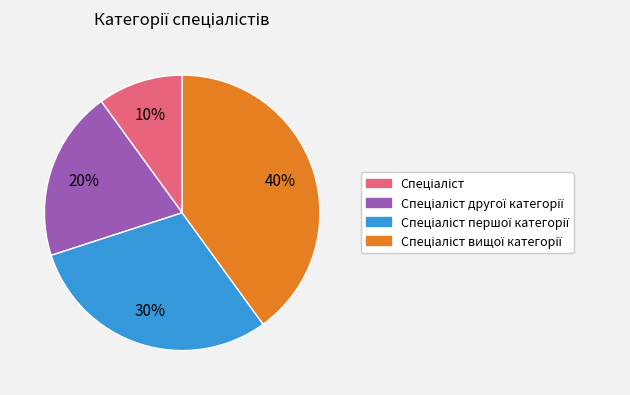

Does any single category account for the majority?

No